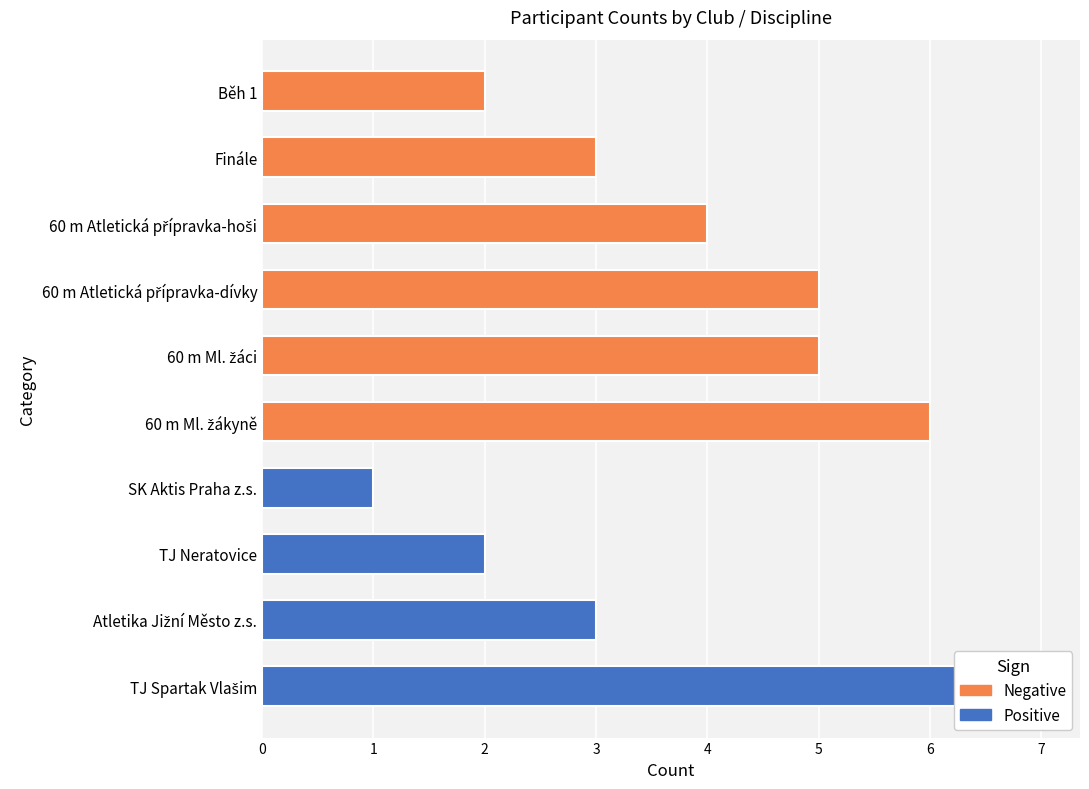

What position from the left is Finále?

9